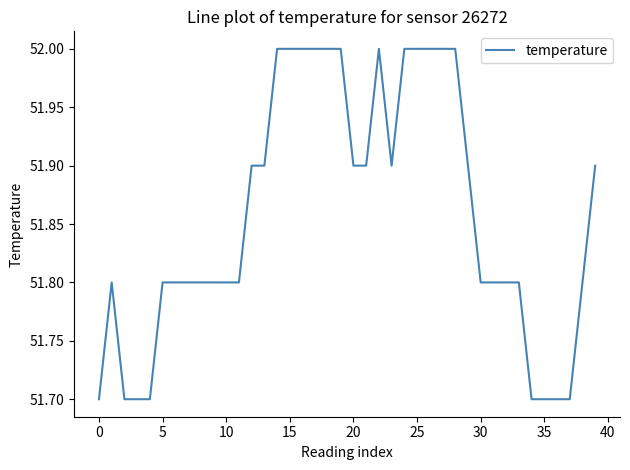

What is the smallest value displayed?

51.7